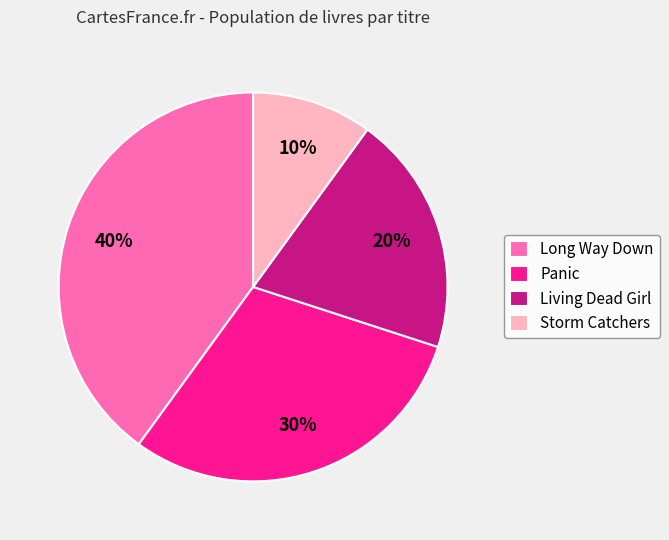

Does any single category account for the majority?

No